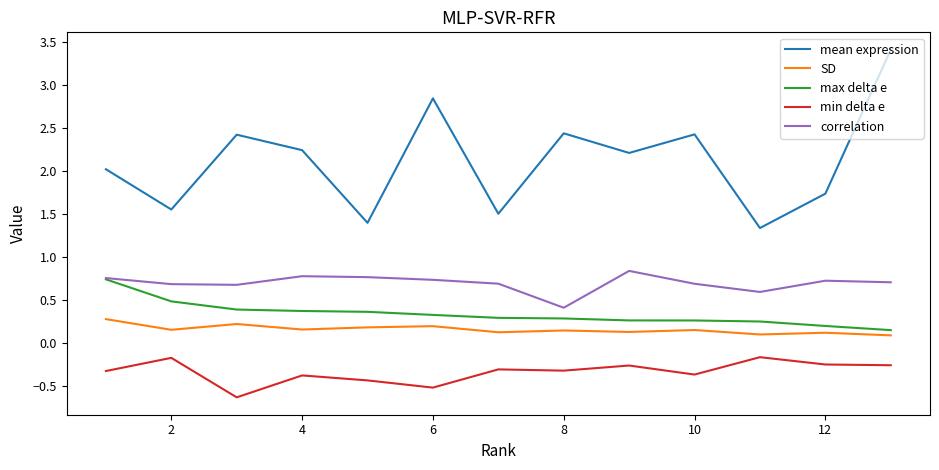

True or false: max delta e and mean expression cross at least once.

False